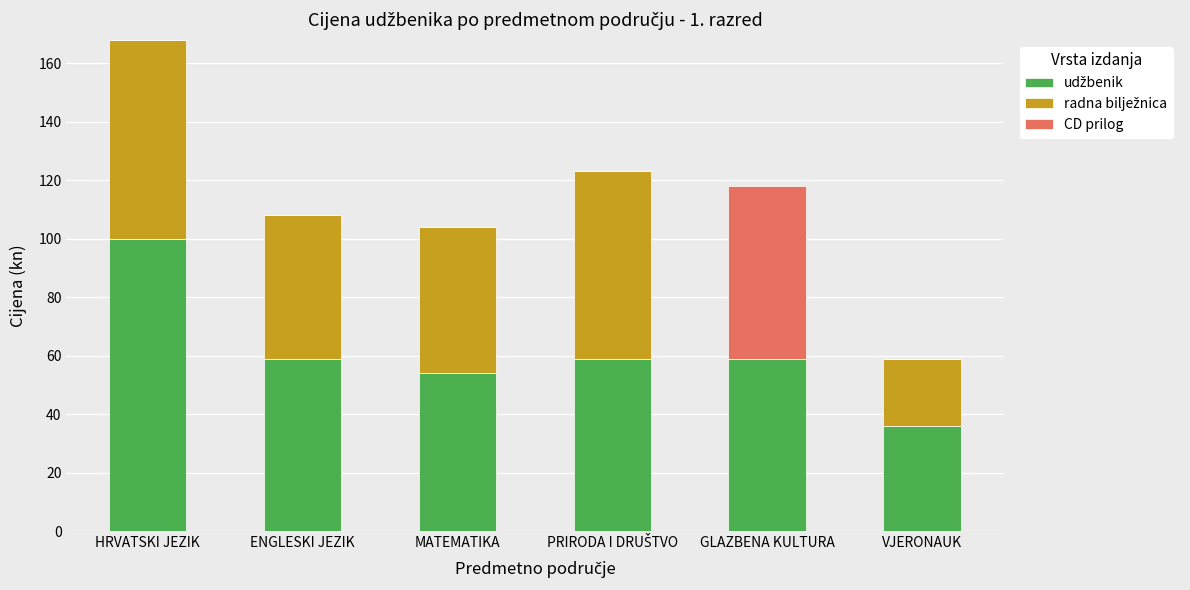

At which category is the sum across all series the highest?

HRVATSKI JEZIK